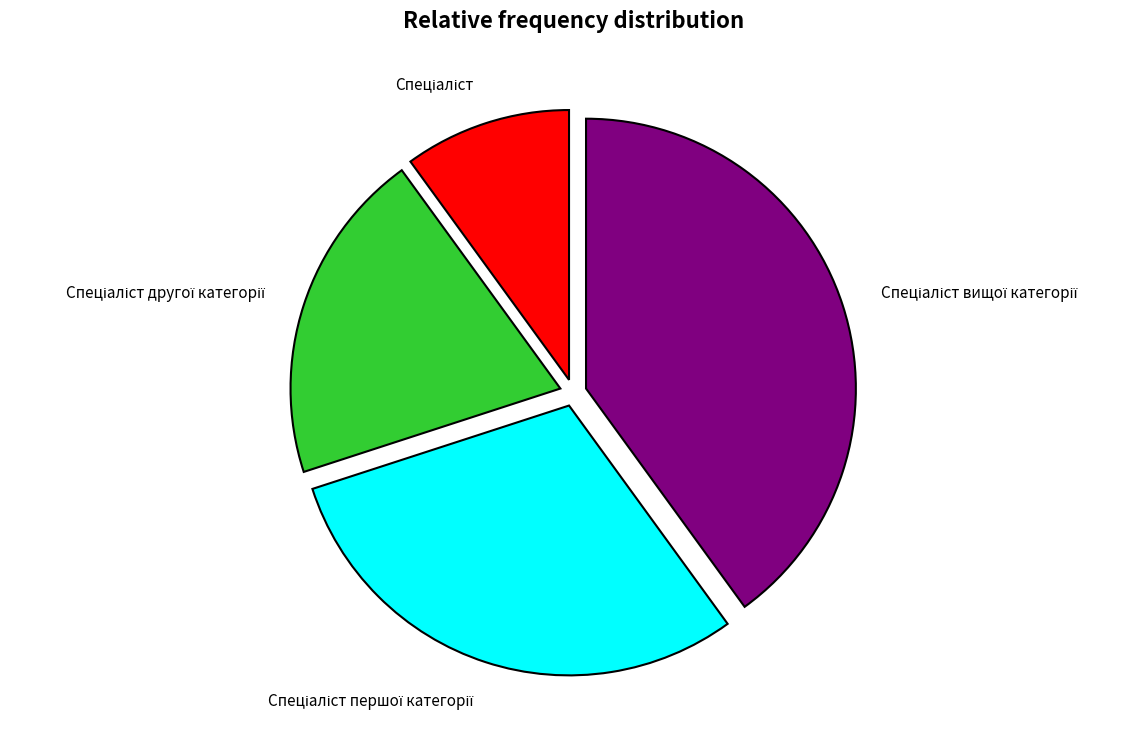

Does any single category account for the majority?

No